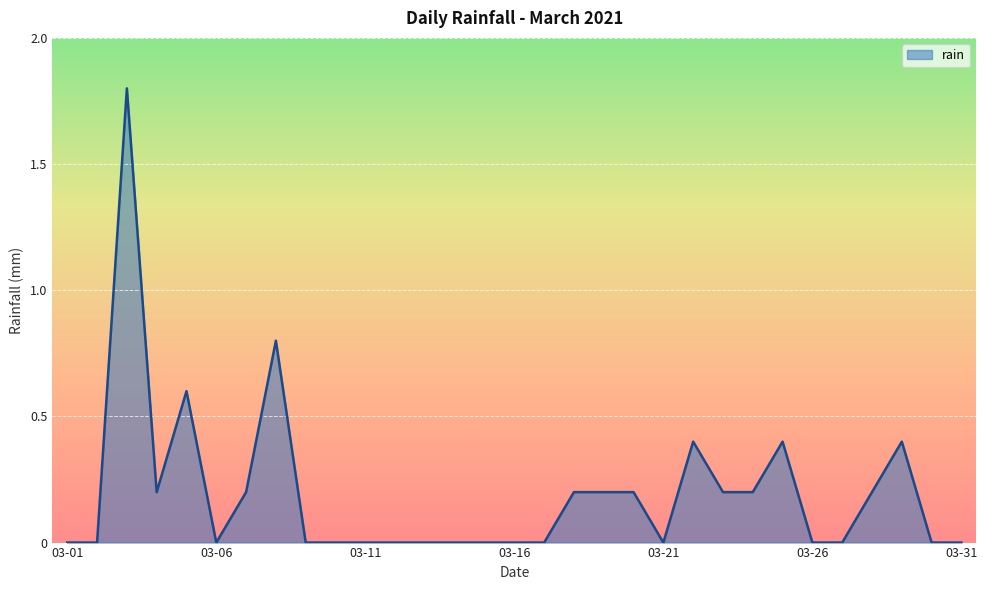

What is the maximum value shown in the chart?

1.8